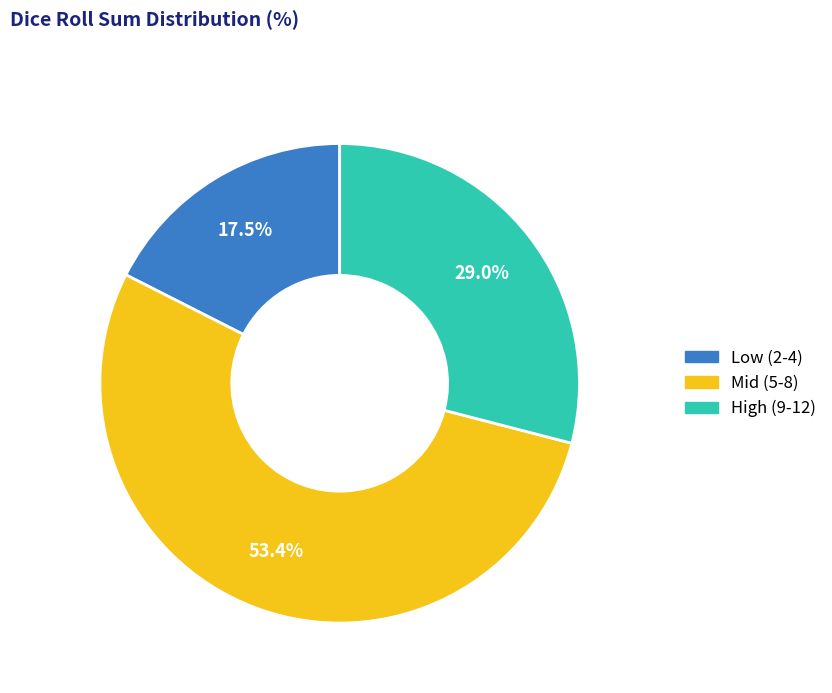

Which category has the smallest portion of the pie?

Low (2-4)